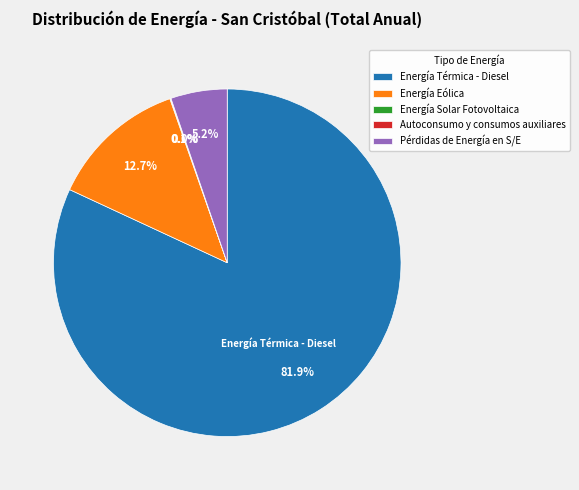

Is there any slice that represents more than half of the pie?

Yes